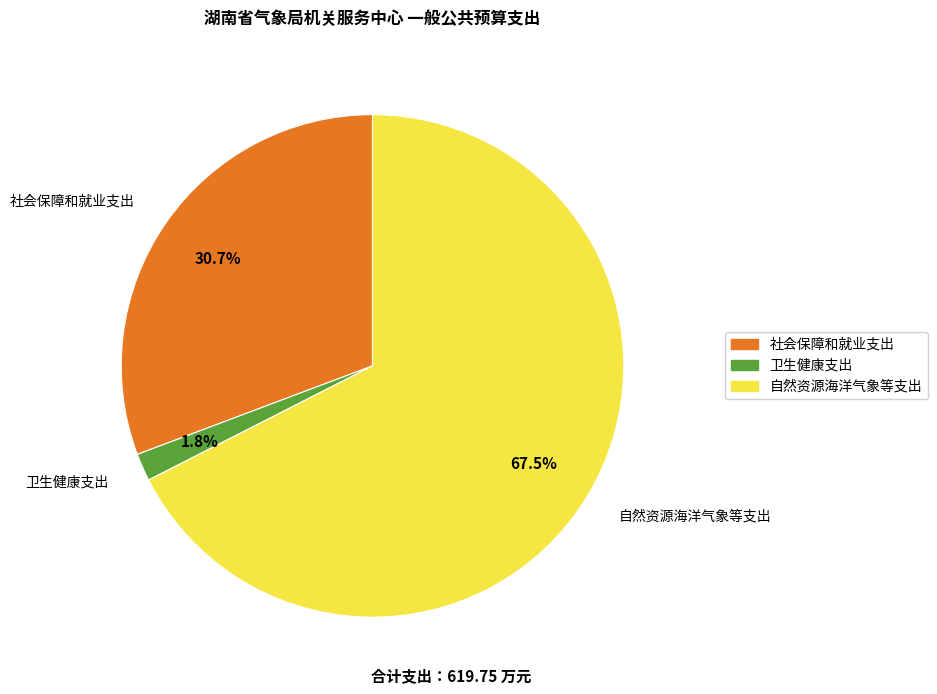

How much of the chart is everything except 卫生健康支出?

98.2%